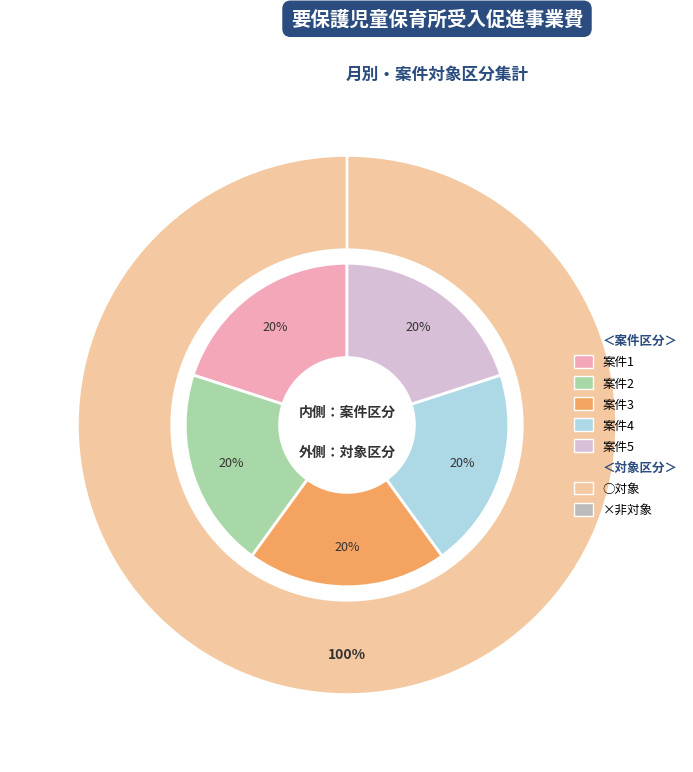

Which category has the smallest portion of the pie?

1